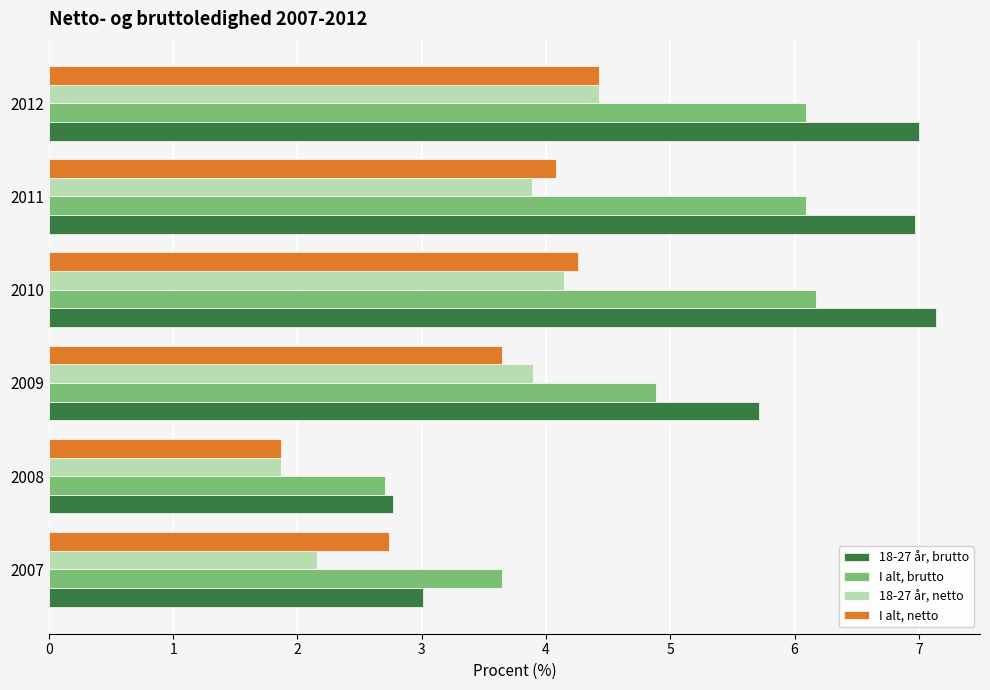

What are all the series names shown in the legend?

18-27 år, brutto, I alt, brutto, 18-27 år, netto, I alt, netto